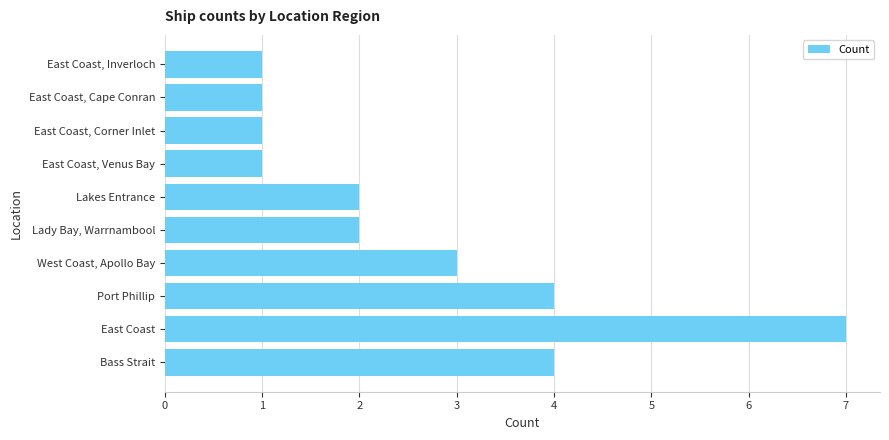

What is the greatest value displayed?

7